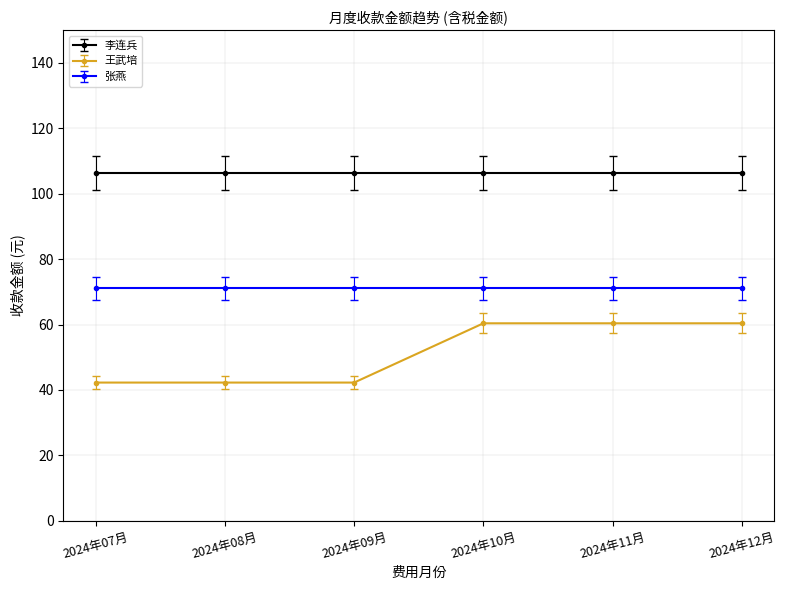

True or false: 张燕 and 王武培 cross at least once.

False